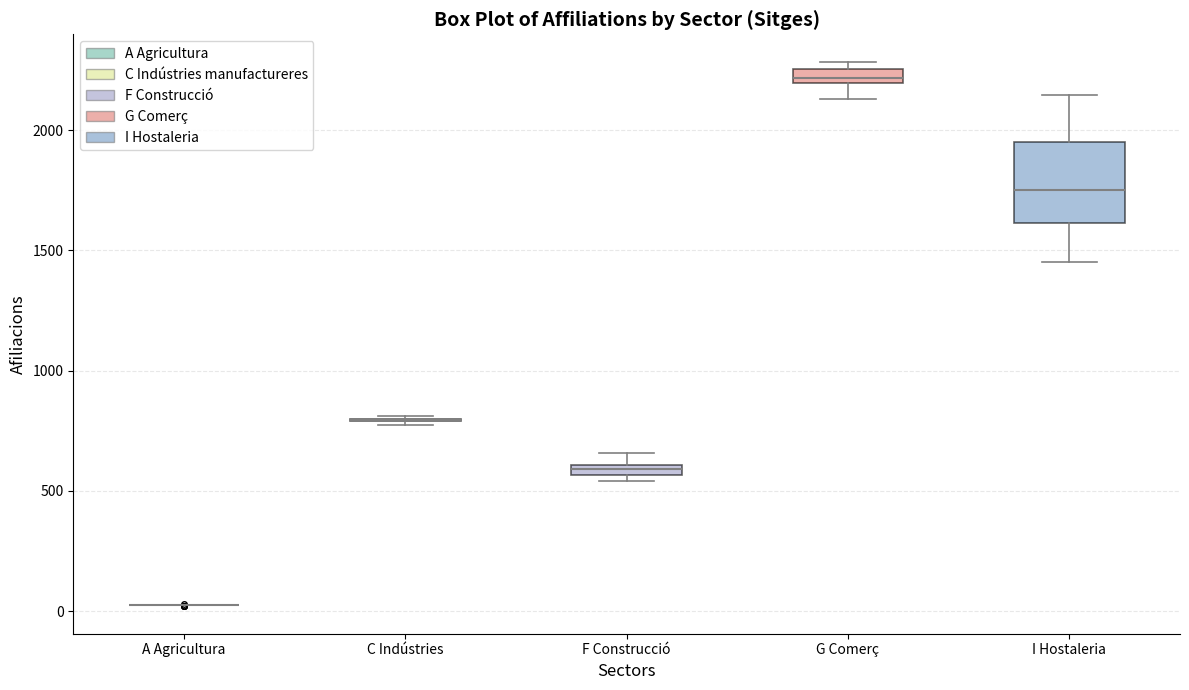

Which box is the tallest, from its lower edge to its upper edge?

I Hostaleria